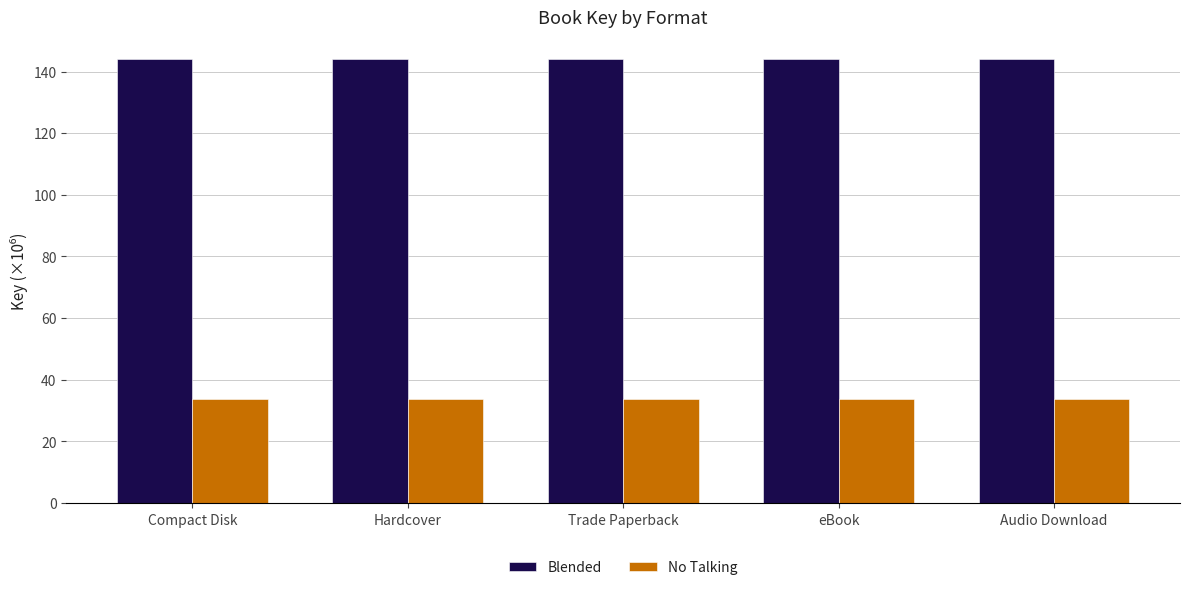

What is the label of the 5th bar from the right?

Compact Disk